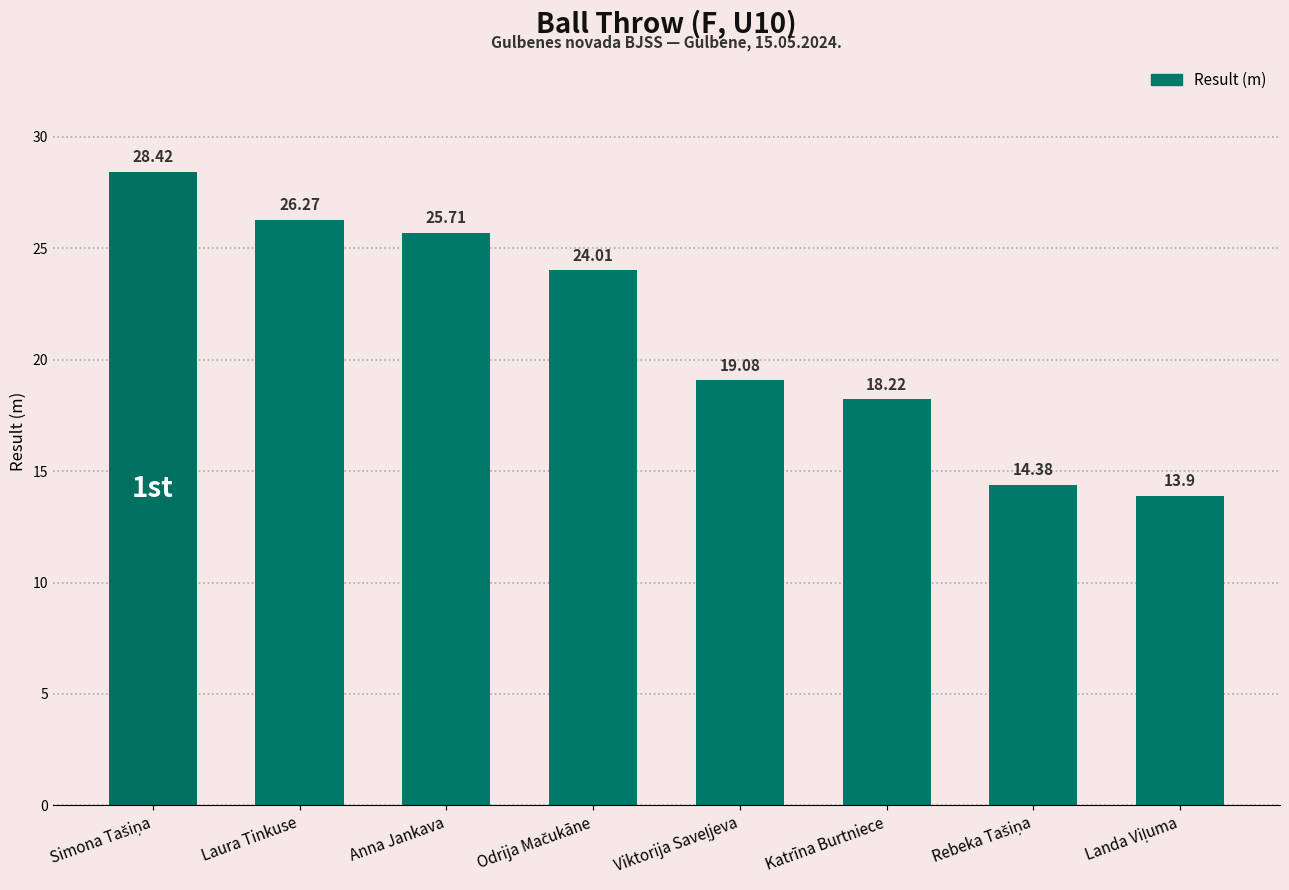

What is the difference between the maximum and minimum values?

14.5